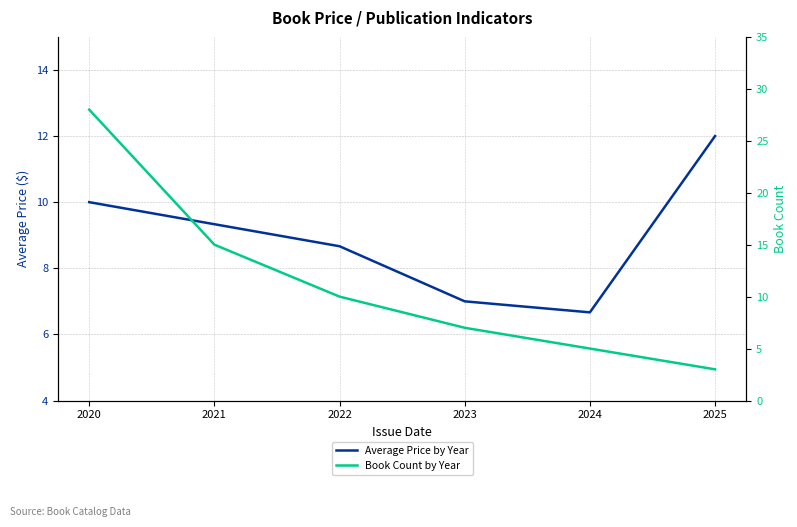

True or false: Book Count by Year and Average Price by Year intersect in this chart.

False